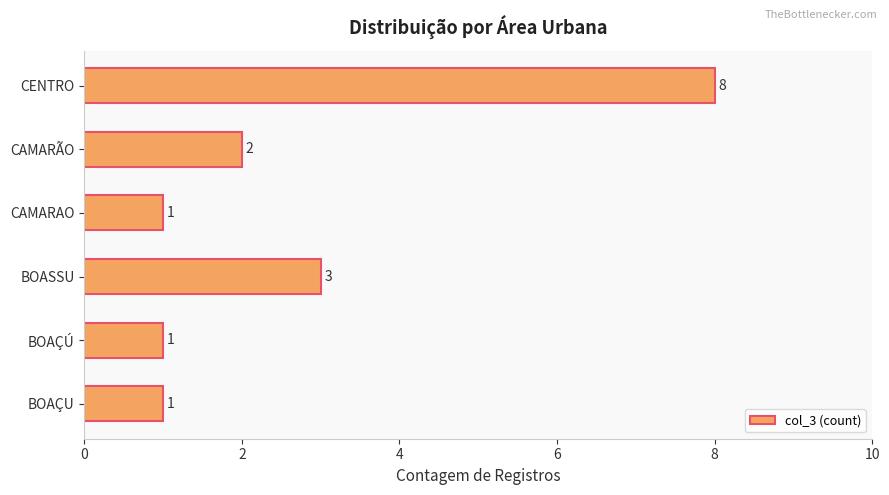

Reading bottom to top, transcribe all the data shown in this chart.

BOAÇU=1	BOAÇÚ=1	BOASSU=3	CAMARAO=1	CAMARÃO=2	CENTRO=8